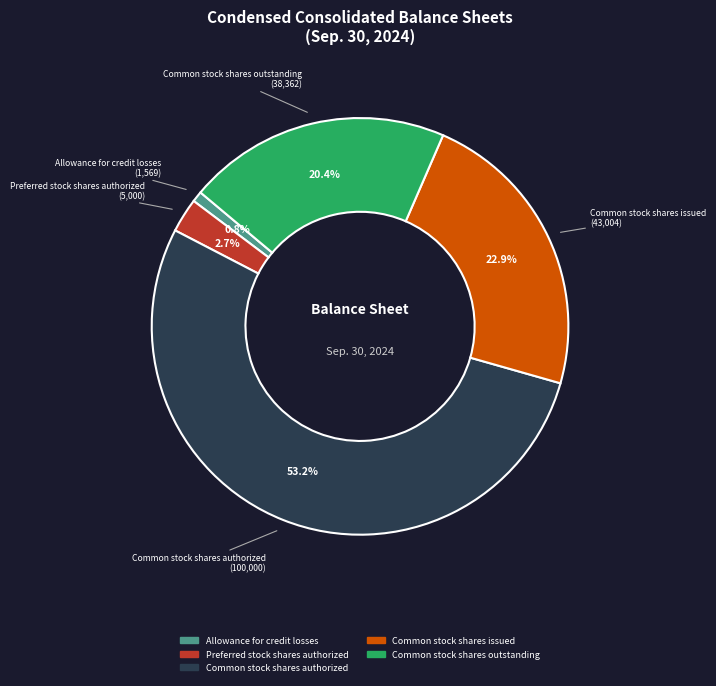

Is there any slice that represents more than half of the pie?

Yes